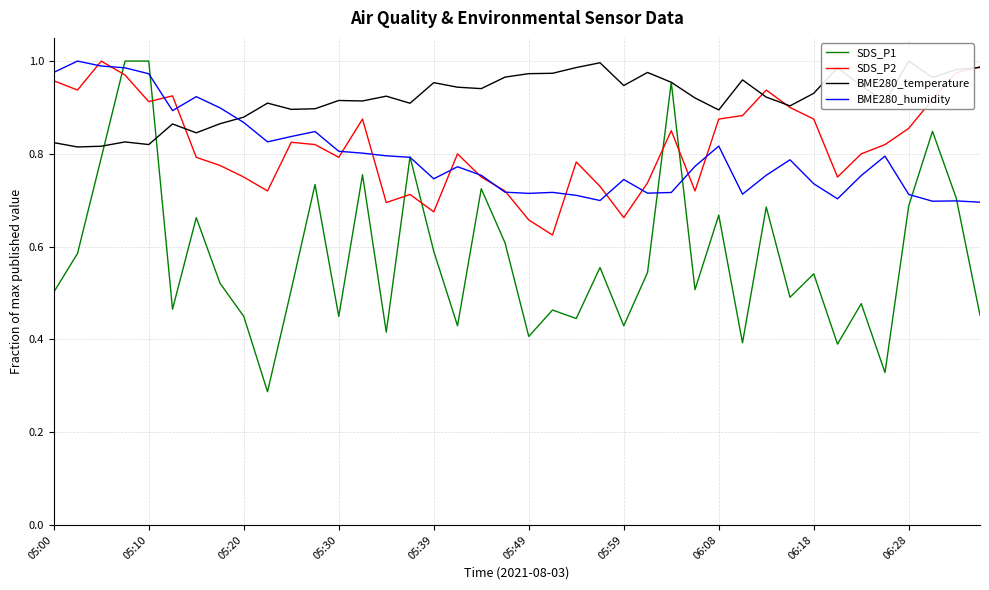

What is the difference between the second highest and minimum values in the BME280_temperature series?

0.2